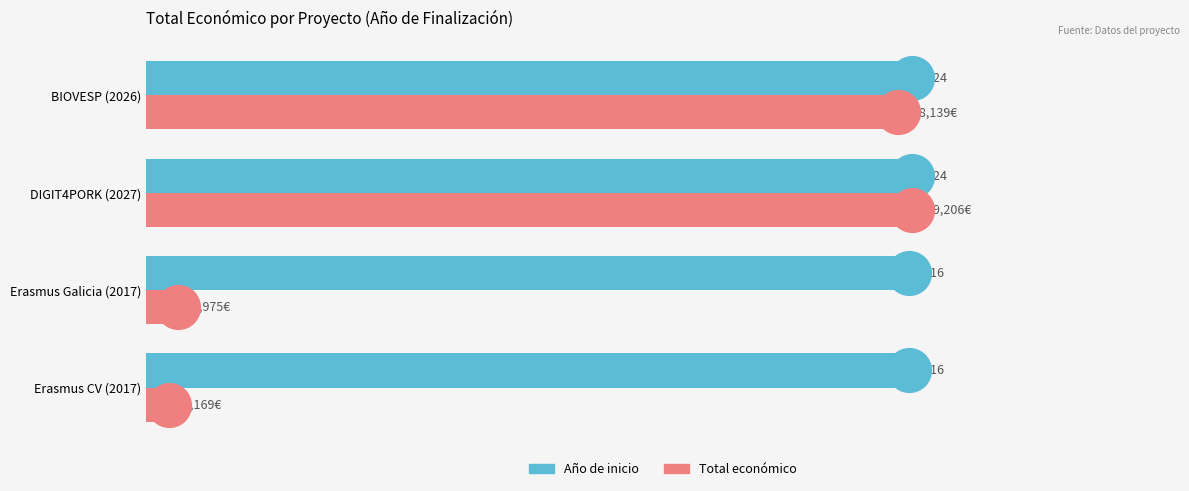

At which category is the sum across all series the highest?

DIGIT4PORK (2027)